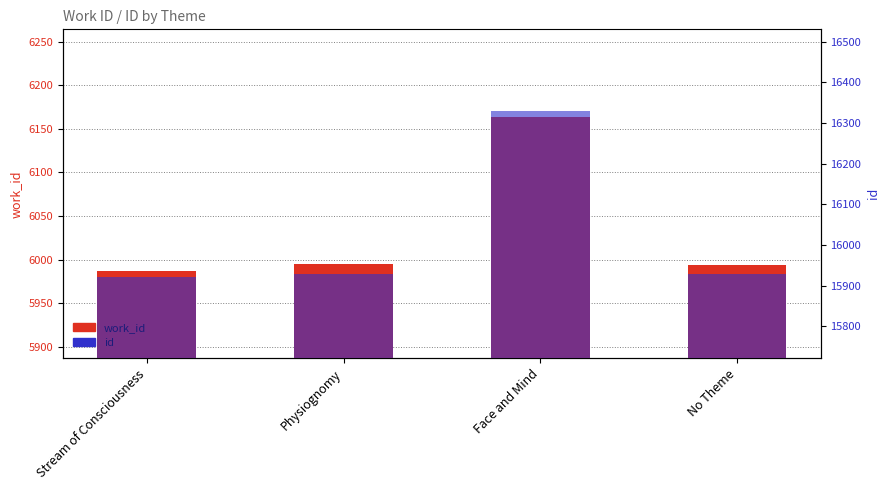

How many categories are shown in the chart?

4